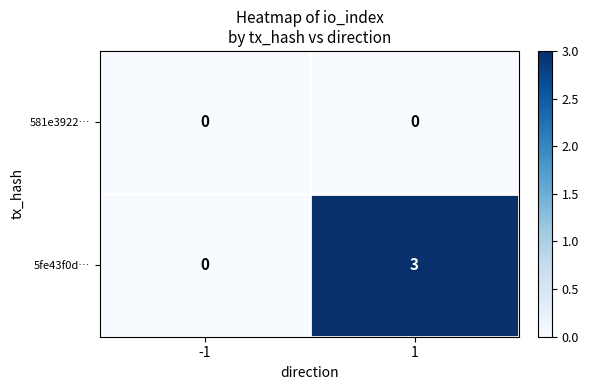

Which series has the largest total across all categories?

5fe43f0d…